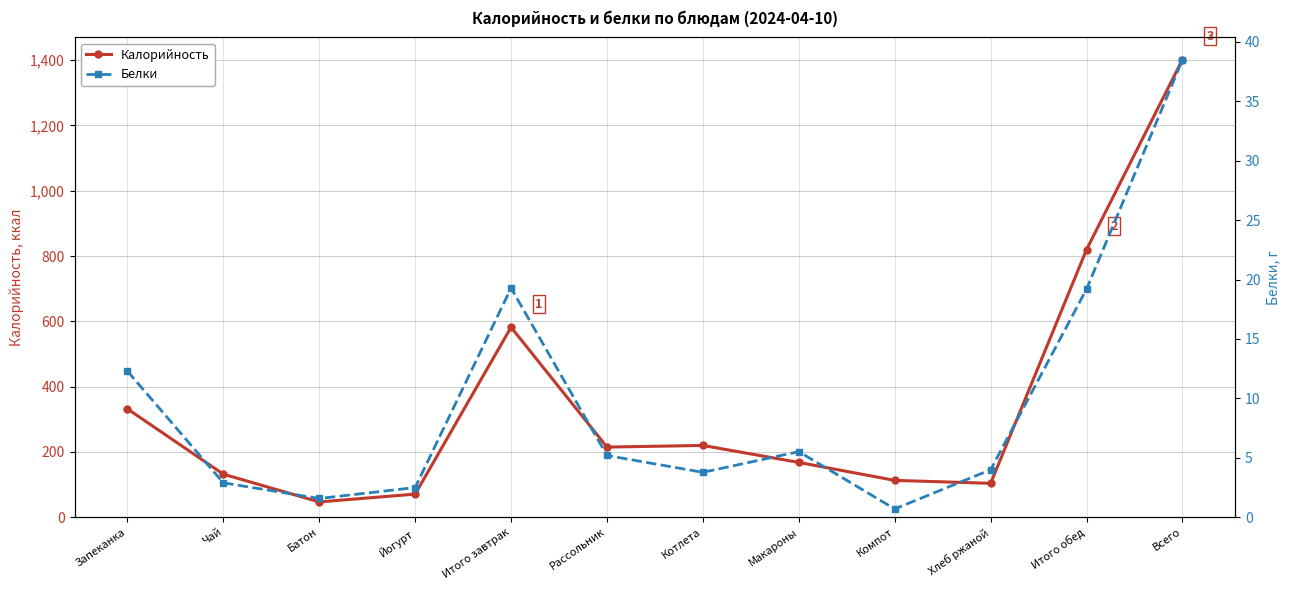

What is the value of the Калорийность point at the 7th from the left?

220